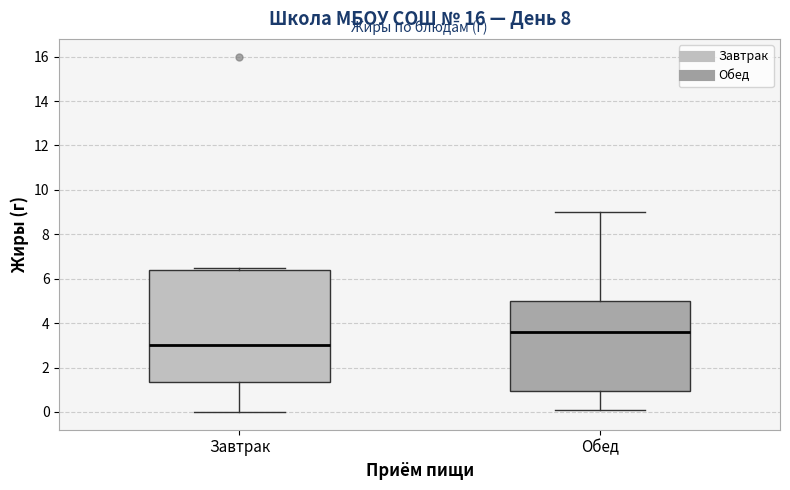

Reading left to right, transcribe this box plot: for each box, give where its median line is, the range the box spans, and where its two whiskers end, as read against the y-axis. The values are not printed on the chart, so give them approximately, as read against the axis.

Завтрак: median 3.0, box 1.4 to 6.4, whiskers 0.0 to 6.6
Обед: median 3.6, box 1.0 to 5.0, whiskers 0.2 to 9.0